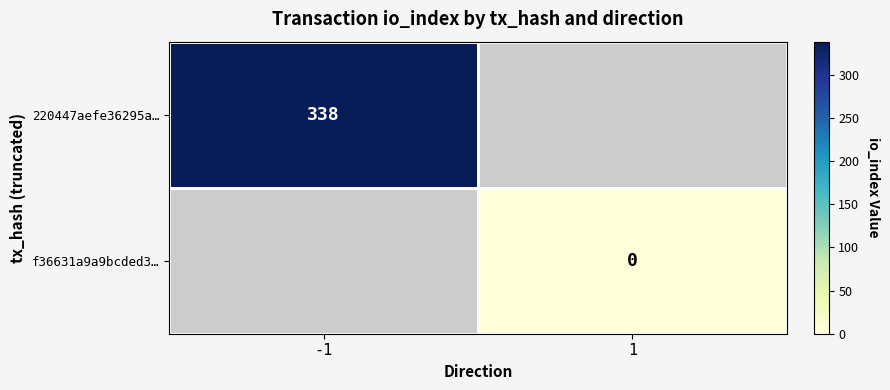

Is it true that 220447aefe36295a… equals 538 at -1?

False